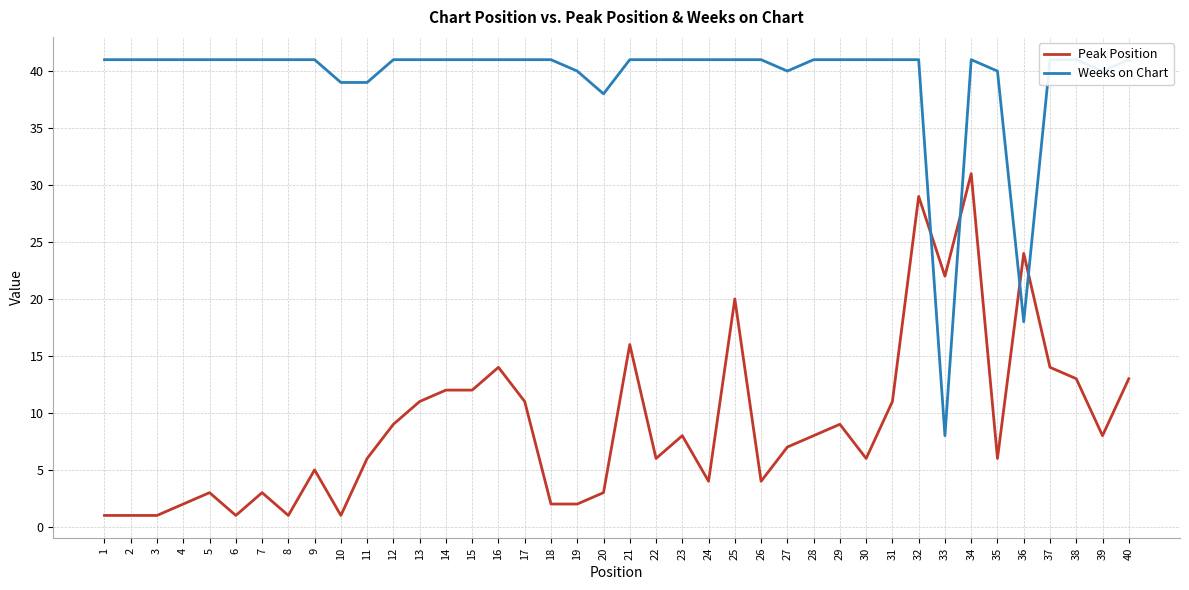

The value of Weeks on Chart at 9 is 41. True or false?

True